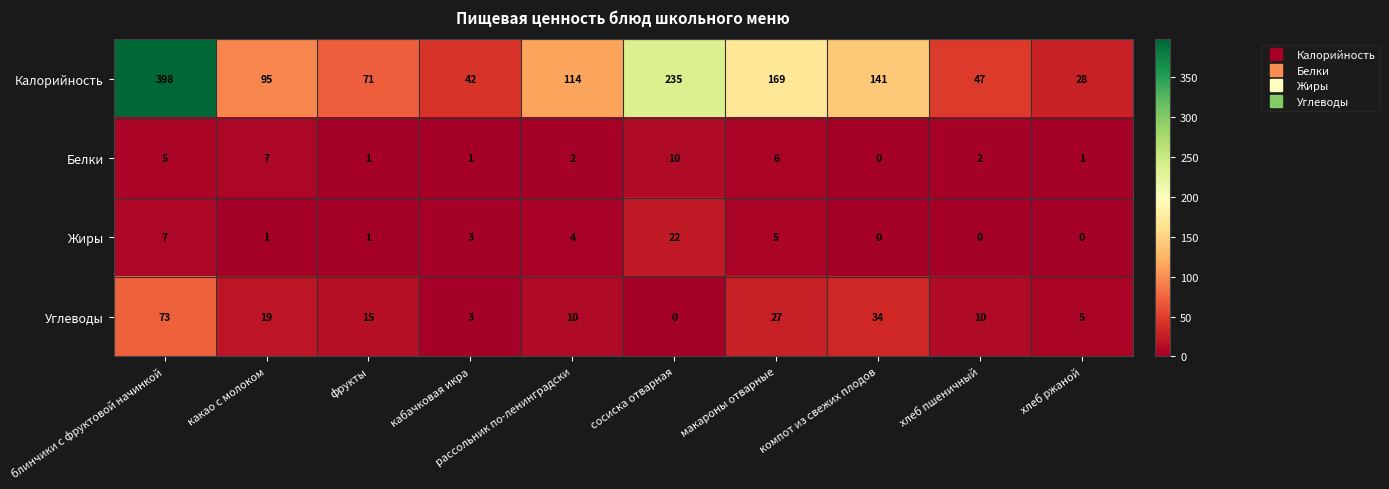

What is the difference between the highest and lowest values at компот из свежих плодов?

141